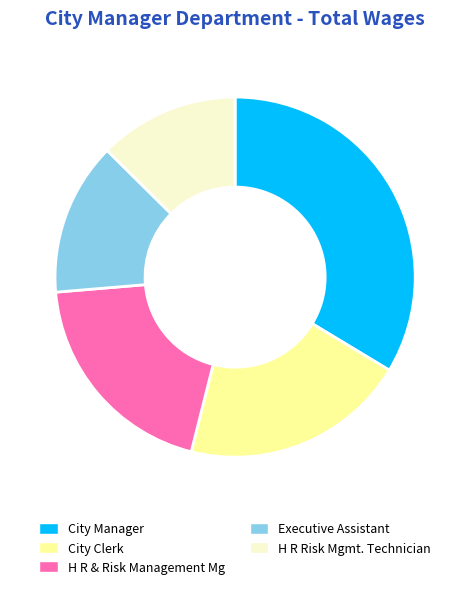

Which category has the smallest portion of the pie?

H R Risk Mgmt. Technician